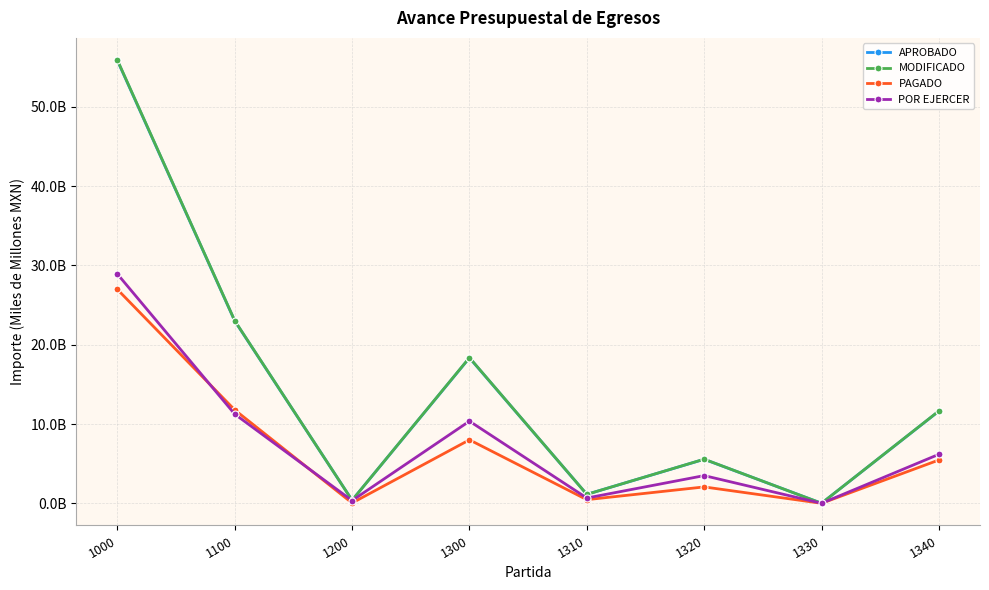

Reading left to right, extract all data points from this chart.

APROBADO: 55.9	23.0	0.4	18.3	1.1	5.6	0.0	11.6
MODIFICADO: 55.9	23.0	0.4	18.4	1.1	5.6	0.0	11.7
PAGADO: 27.0	11.8	0.0	8.0	0.5	2.1	0.0	5.5
POR EJERCER: 28.9	11.3	0.3	10.4	0.7	3.5	0.0	6.2